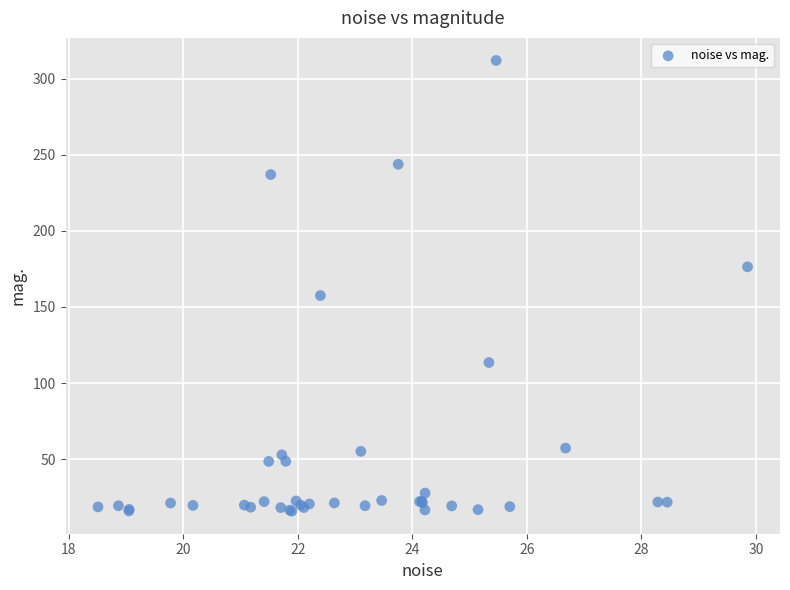

What Y value in the scatter plot is closest to 163?

157.5